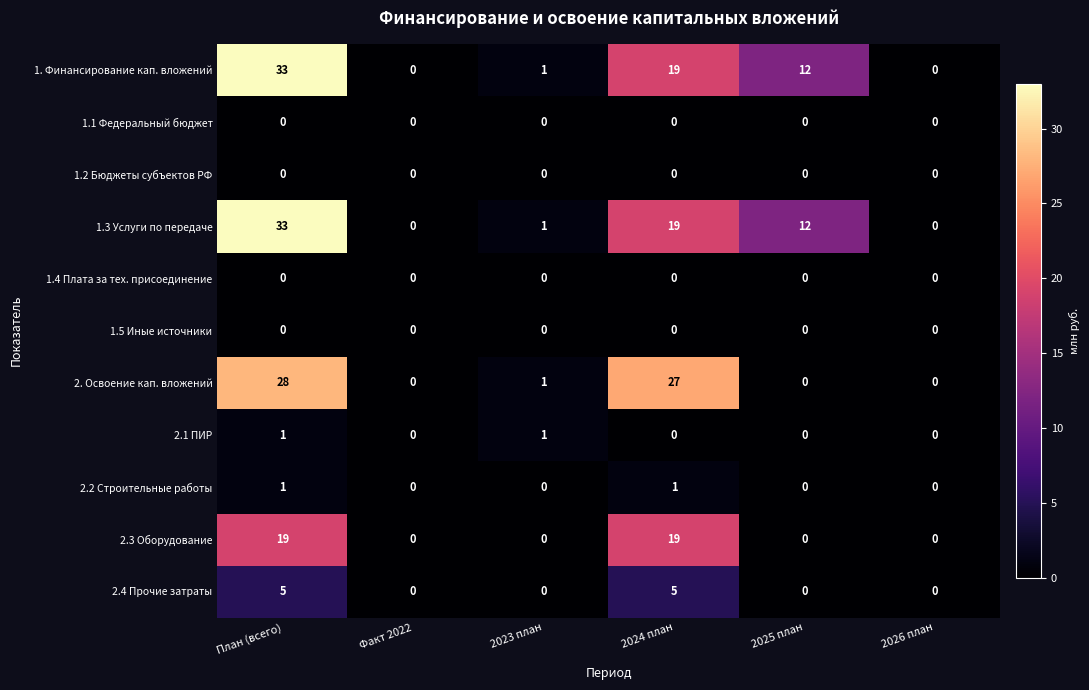

At which category is the sum across all series the highest?

План (всего)